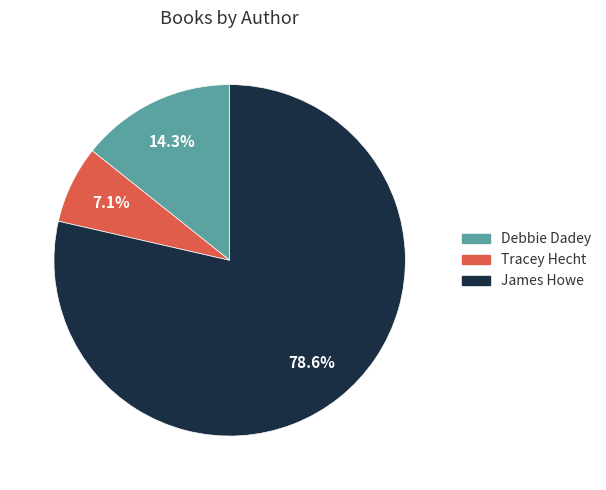

Rank the categories by value from lowest to highest.

Tracey Hecht, Debbie Dadey, James Howe